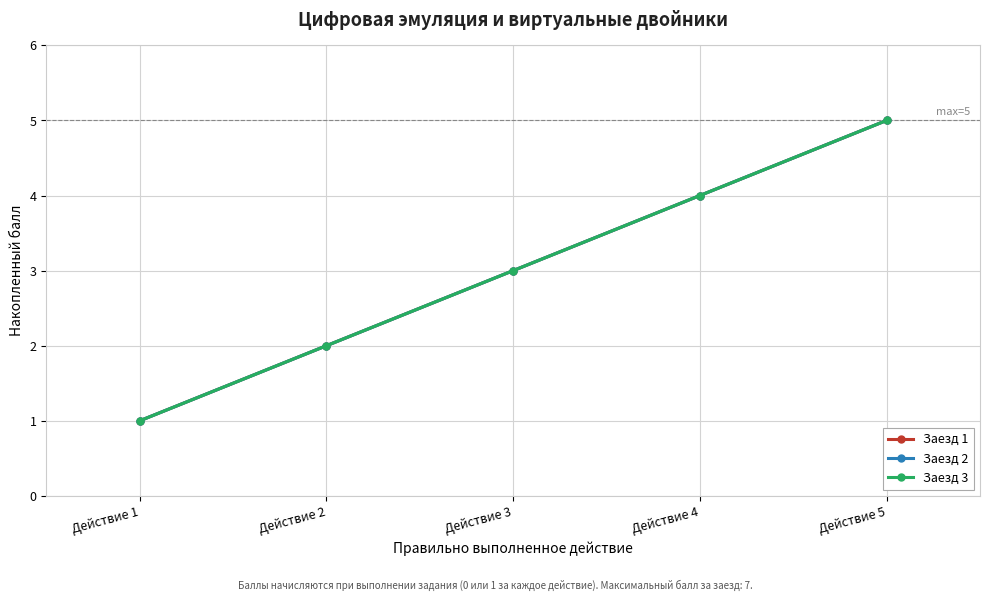

Does the chart have visible grid lines?

Yes